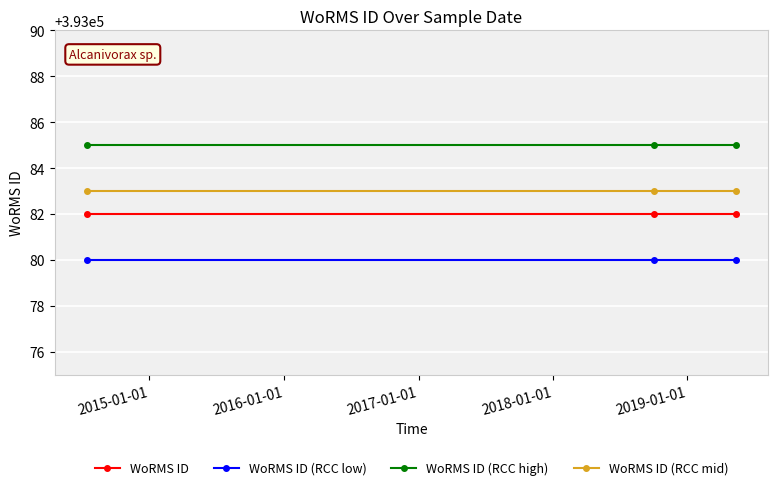

What is the value of the WoRMS ID (RCC low) point at the 2nd from the left?

393080